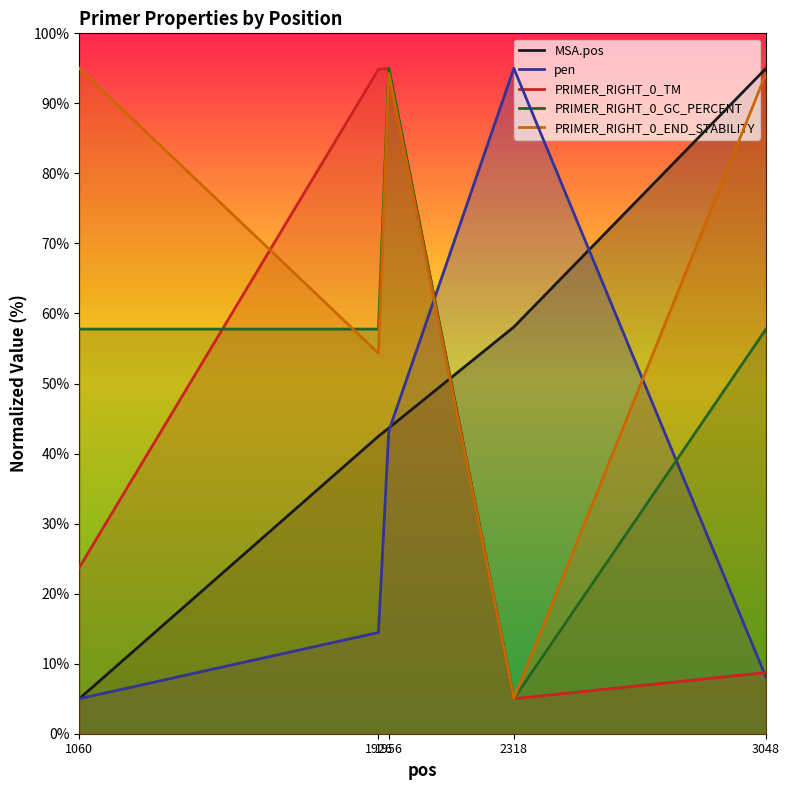

At which category does the chart reach its minimum across all series?

1060